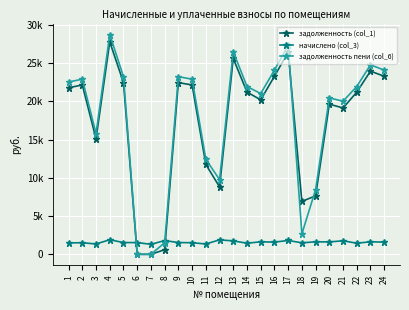

Which series has the widest spread of values?

задолженность пени (col_6)